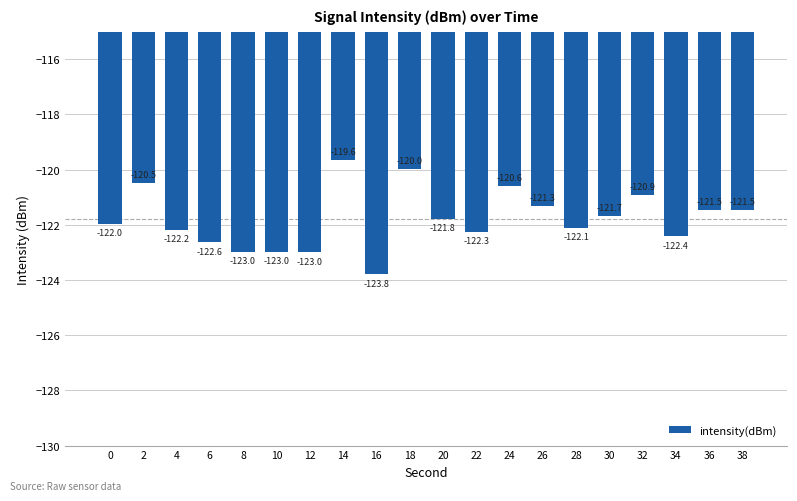

Read the value at 38.

-121.5